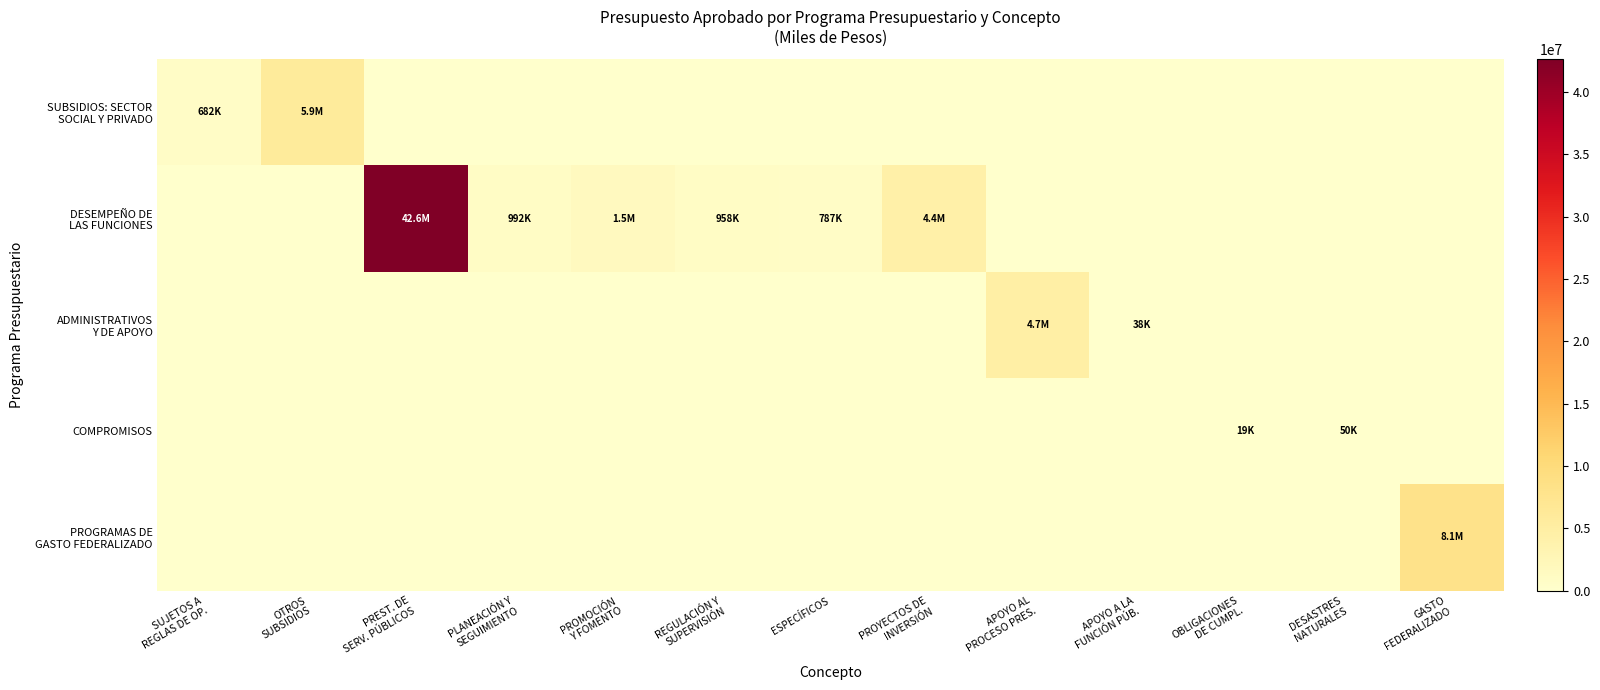

Rank the series at DESASTRES NATURALES from lowest to highest value.

SUBSIDIOS: SECTOR SOCIAL Y PRIVADO, DESEMPEÑO DE LAS FUNCIONES, ADMINISTRATIVOS Y DE APOYO, PROGRAMAS DE GASTO FEDERALIZADO, COMPROMISOS